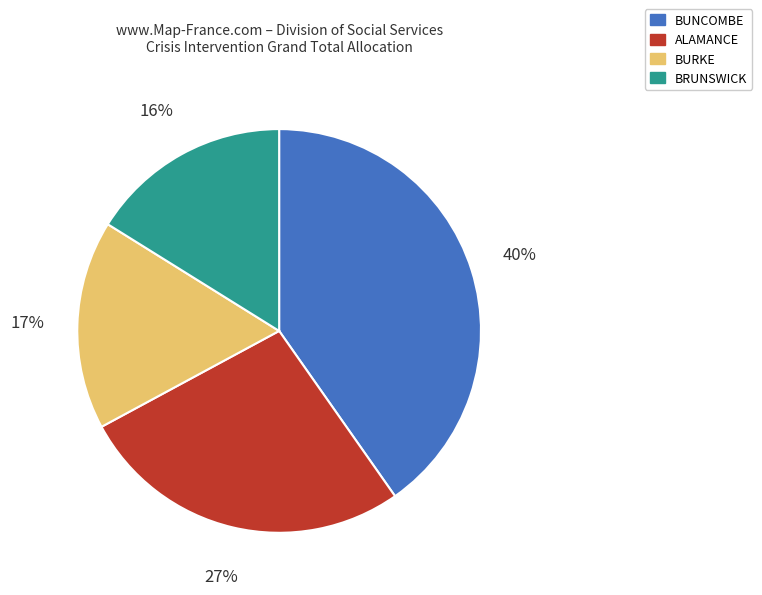

To the nearest percent, what percentage of the pie is BRUNSWICK?

16%